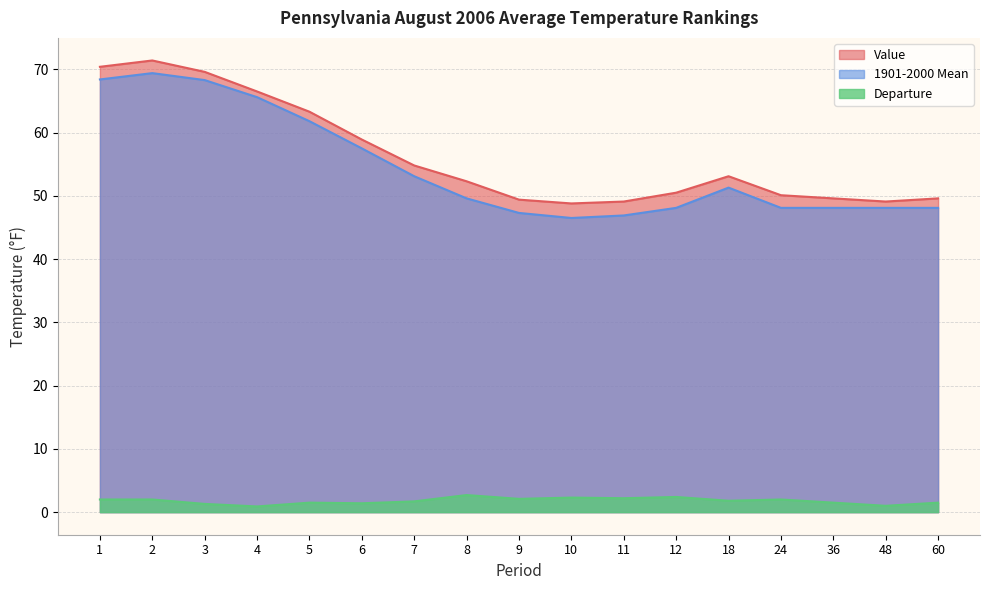

Between 4 and 11, which series saw the biggest shift?

1901-2000 Mean